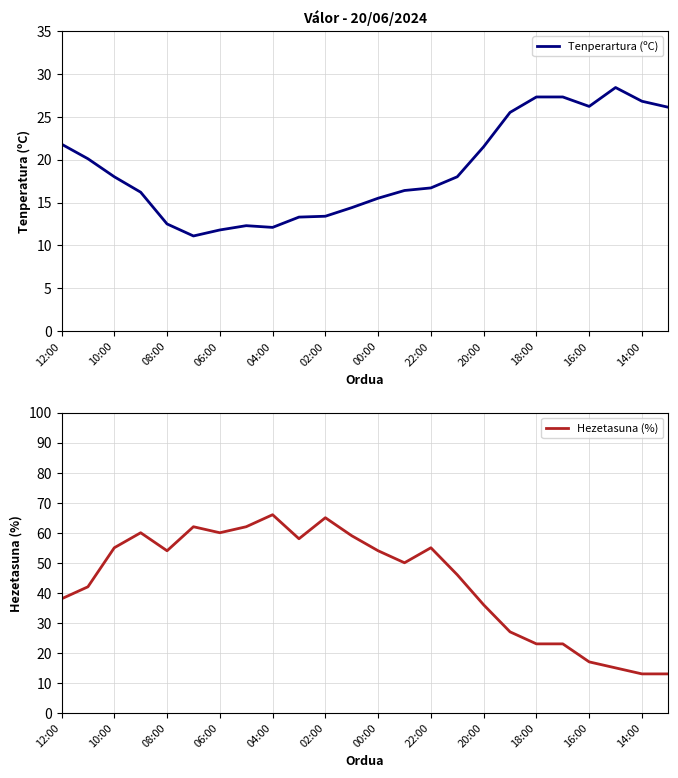

What is the highest value of the Tenperartura (ºC) series?

28.4